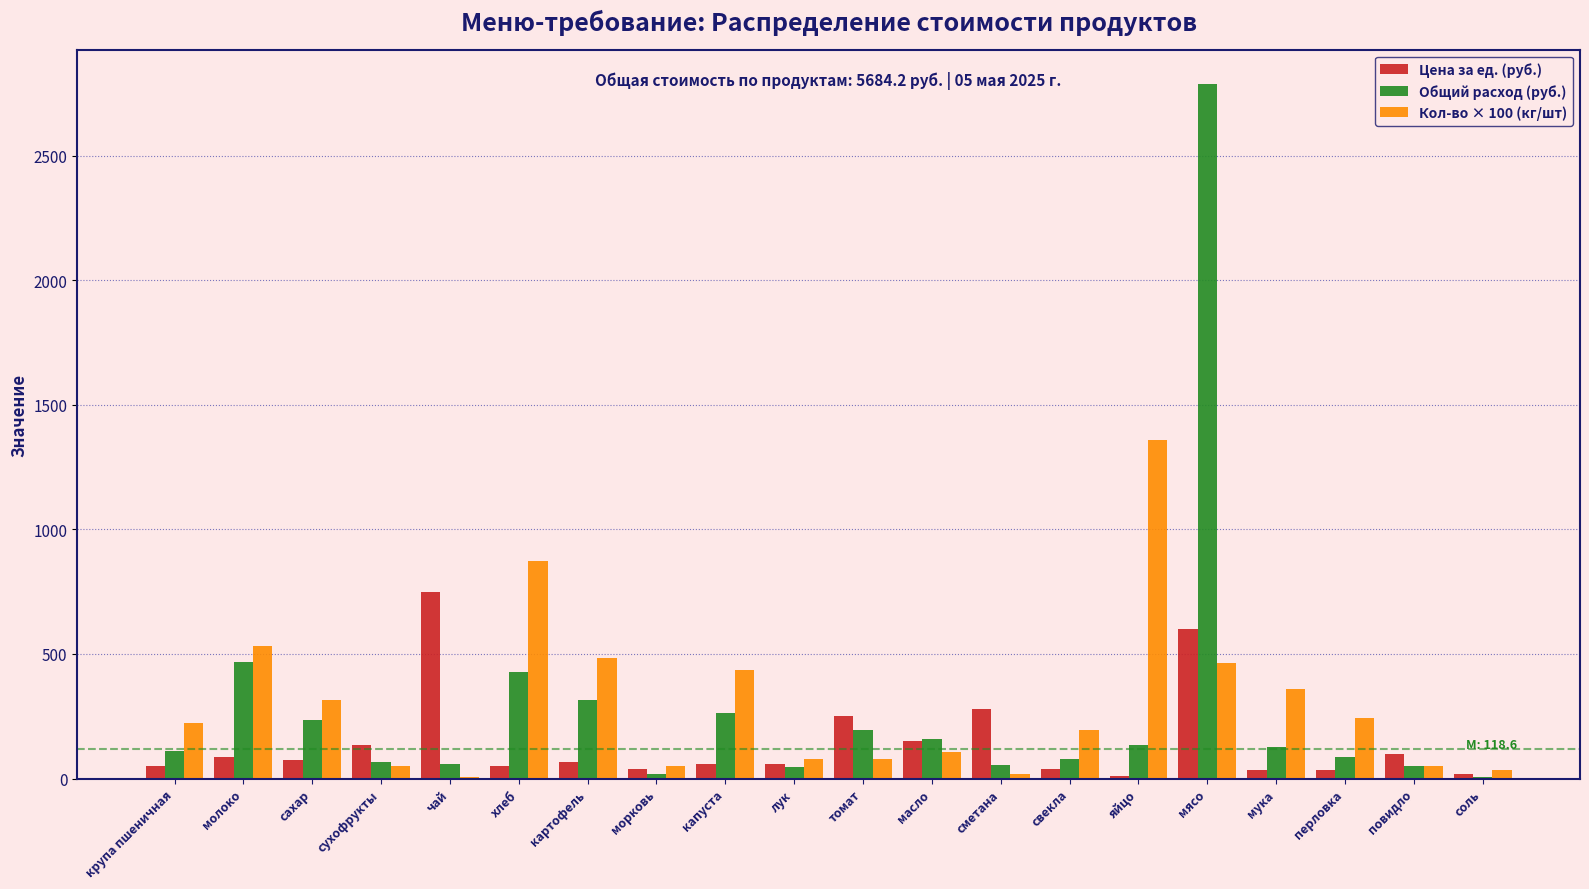

The Общий расход (руб.) series shows 135.8 at яйцо. True or false?

True